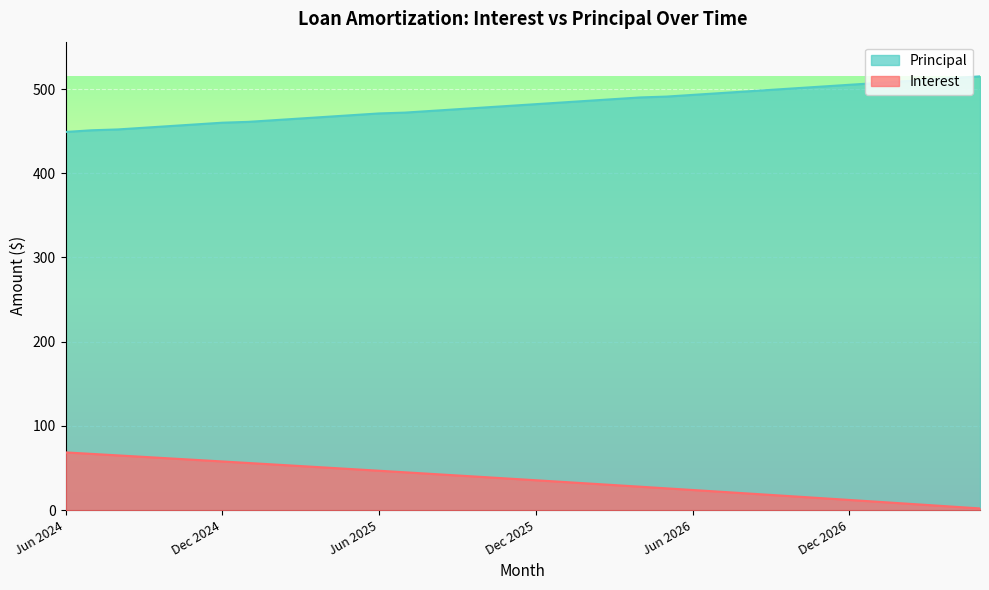

How many lines are shown in the chart?

2